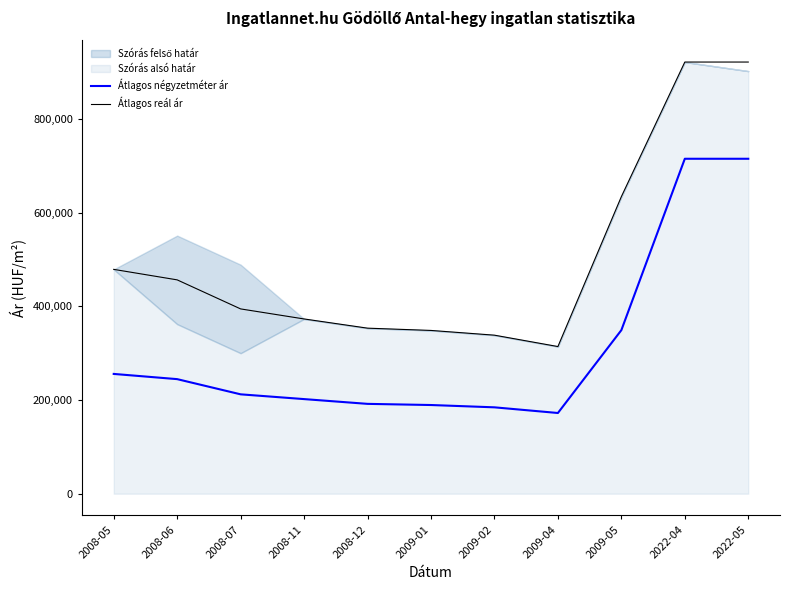

Which series has the largest range (max minus min)?

Átlagos reál ár